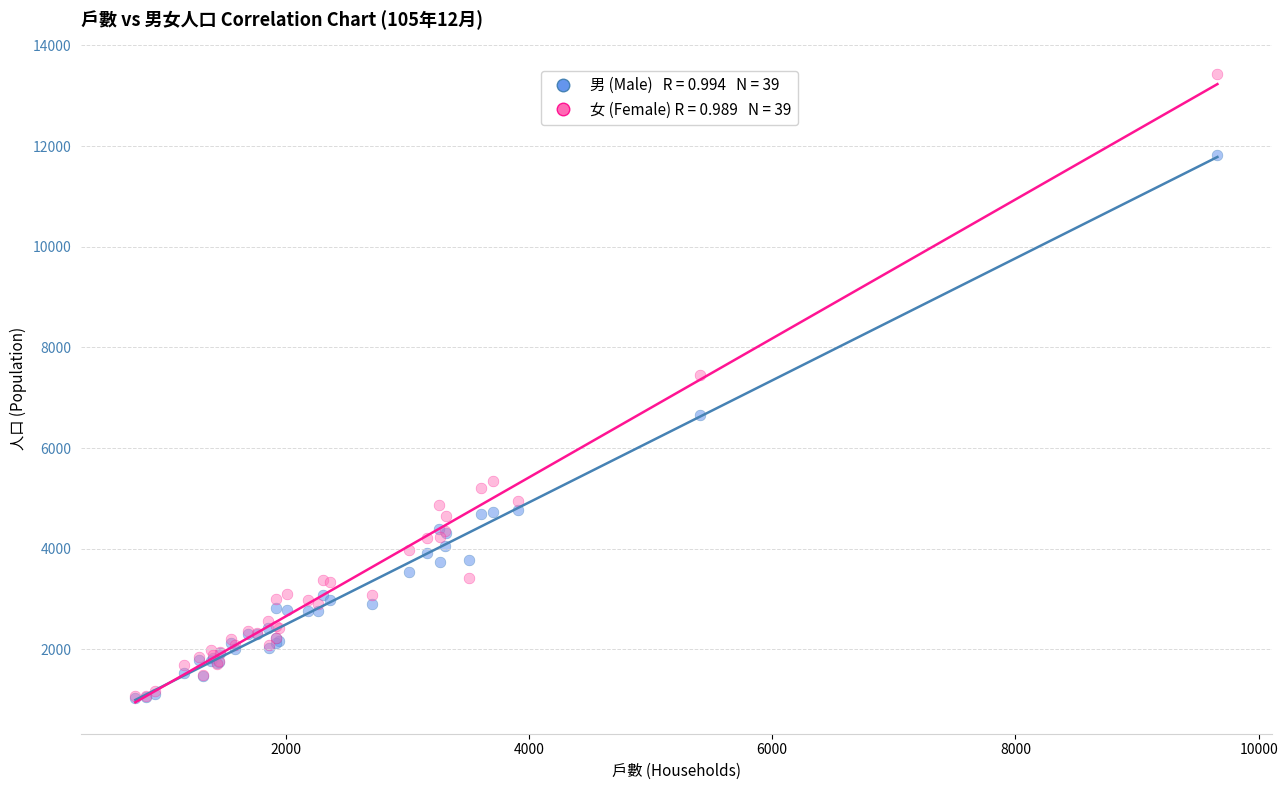

Across all series, what Y value is closest to 7230?

7451